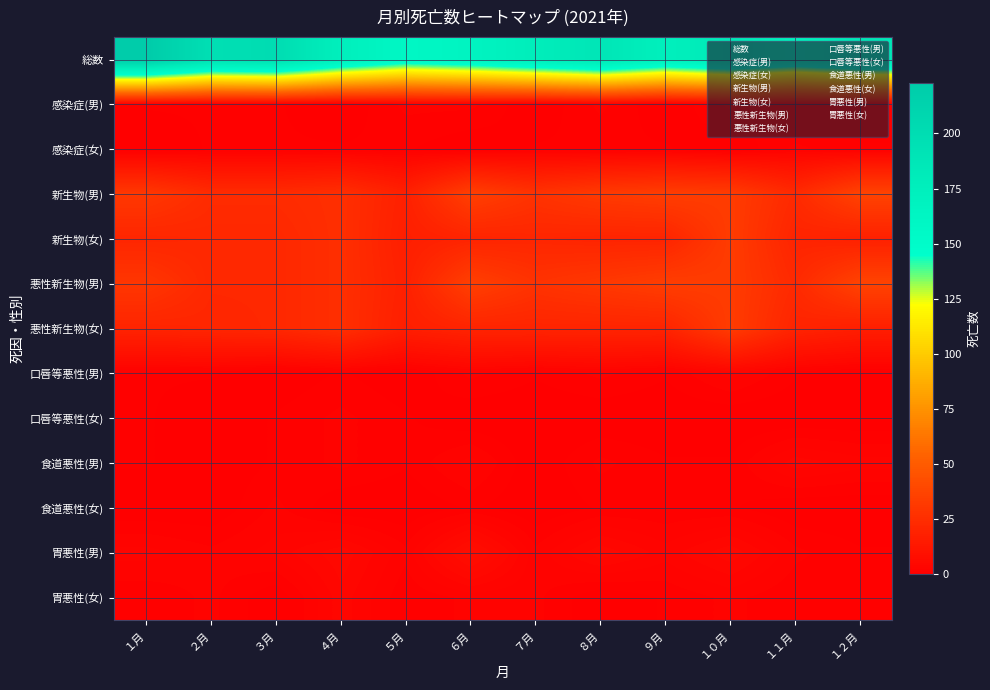

What is the difference between the highest and lowest values at １月?

223